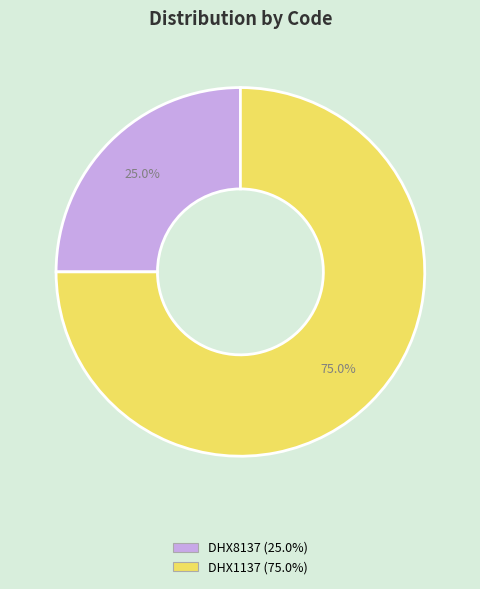

Approximately how many times larger is the value at DHX8137 compared to DHX1137?

0.3